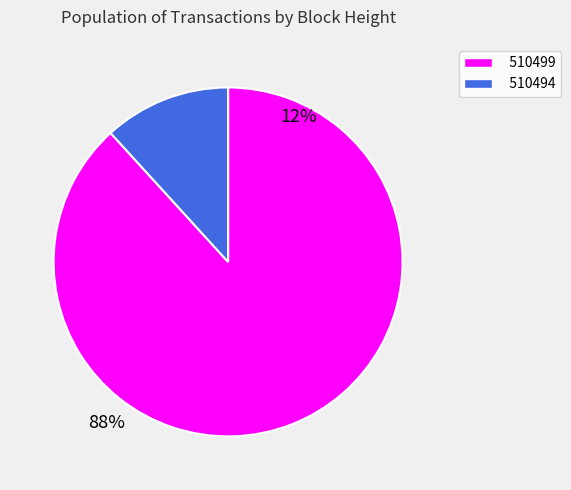

How many segments does this pie chart have?

2